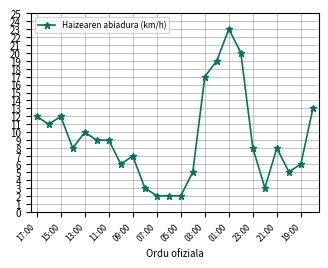

True or false: there are more than 0 points higher than both neighbors.

True